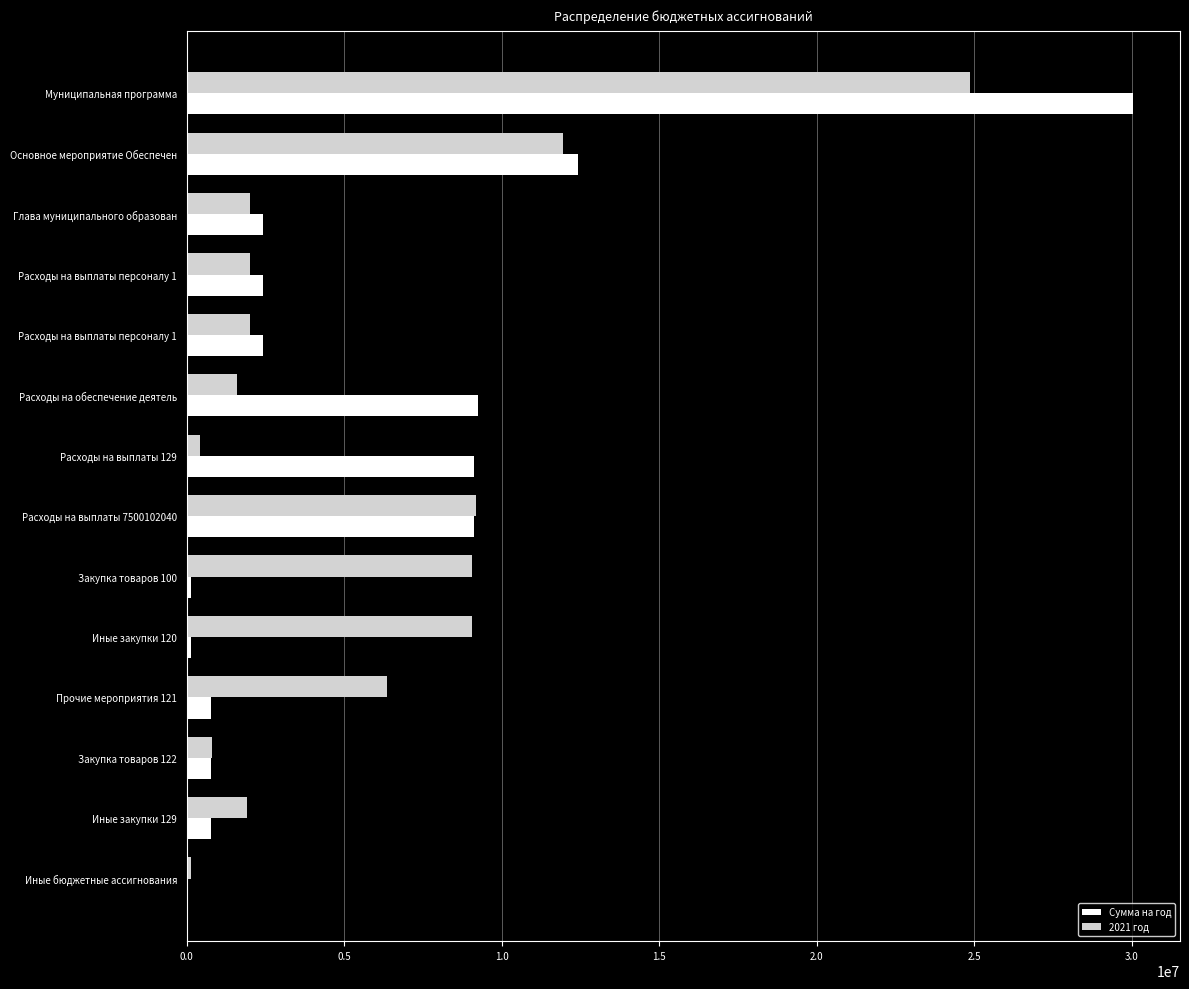

How many distinct data groups are displayed?

2